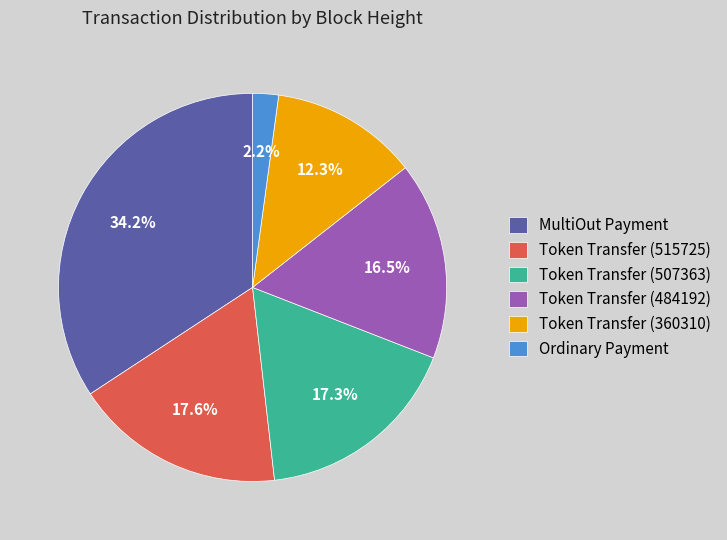

Is Token Transfer (484192) the majority of the pie?

No